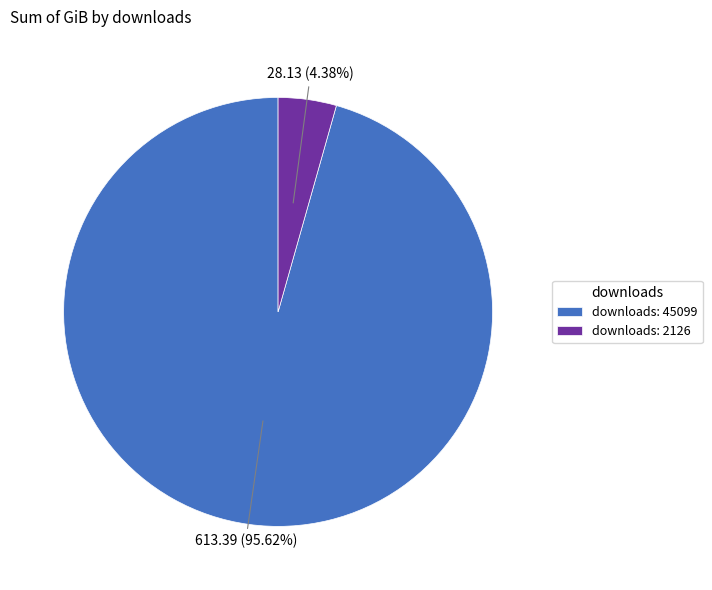

Which category has the smallest portion of the pie?

downloads: 2126